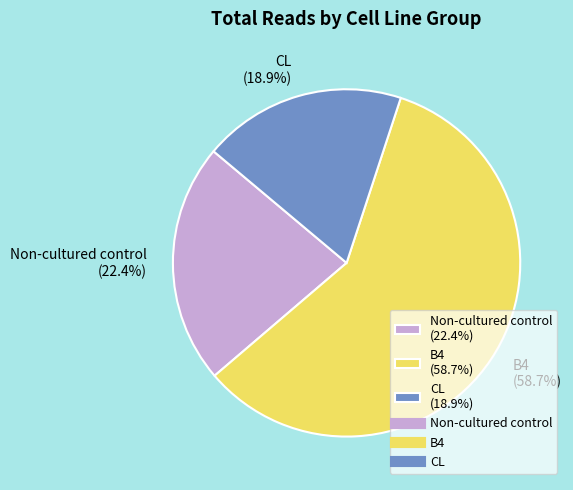

Count the number of slices in the pie.

3